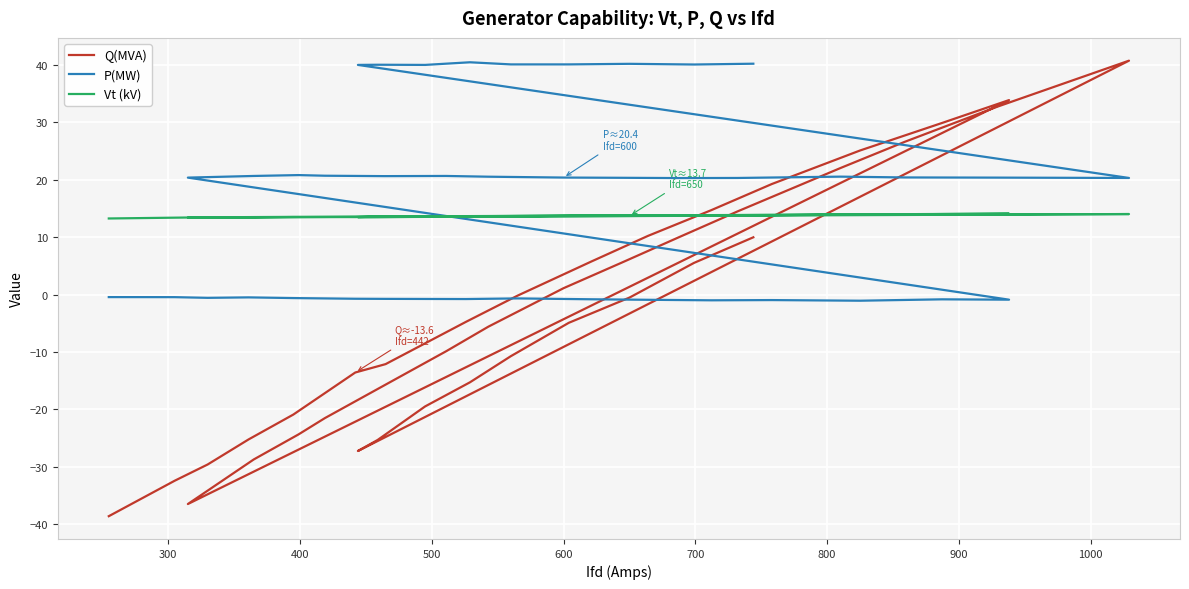

Reading right to left, transcribe all the data shown in this chart.

Q(MVA): 10.0	5.5	-0.5	-4.9	-10.7	-15.3	-19.5	-25.3	-27.3	40.8	32.7	26.6	22.0	14.5	10.0	5.5	1.1	-5.6	-9.9	-15.8	-21.5	-24.4	-28.7	-36.5	33.9	29.9	25.1	19.3	14.7	10.2	5.8	-0.2	-4.8	-12.1	-13.6	-20.9	-25.2	-29.6	-32.4	-38.6
P(MW): 40.2	40.1	40.2	40.1	40.1	40.5	40.0	40.0	40.0	20.3	20.4	20.4	20.6	20.3	20.3	20.4	20.4	20.5	20.7	20.6	20.7	20.8	20.7	20.4	-0.9	-0.8	-1.1	-1.0	-1.0	-0.9	-0.8	-0.7	-0.8	-0.8	-0.7	-0.6	-0.5	-0.6	-0.5	-0.4
Vt (kV): 13.8	13.8	13.7	13.7	13.6	13.6	13.6	13.5	13.5	14.0	14.0	13.9	13.9	13.8	13.8	13.8	13.7	13.7	13.6	13.6	13.5	13.5	13.5	13.4	14.1	14.0	13.9	13.9	13.8	13.8	13.8	13.7	13.7	13.6	13.5	13.5	13.5	13.5	13.4	13.3